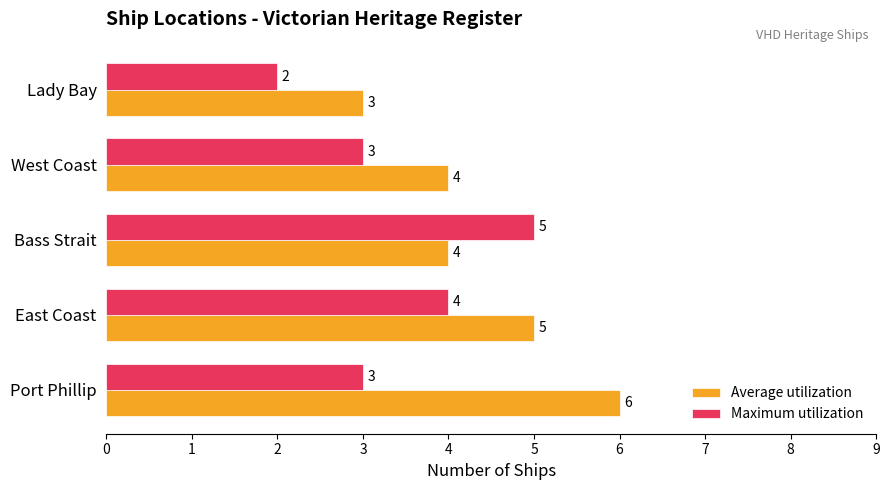

The value of Average utilization at East Coast is 2. True or false?

False